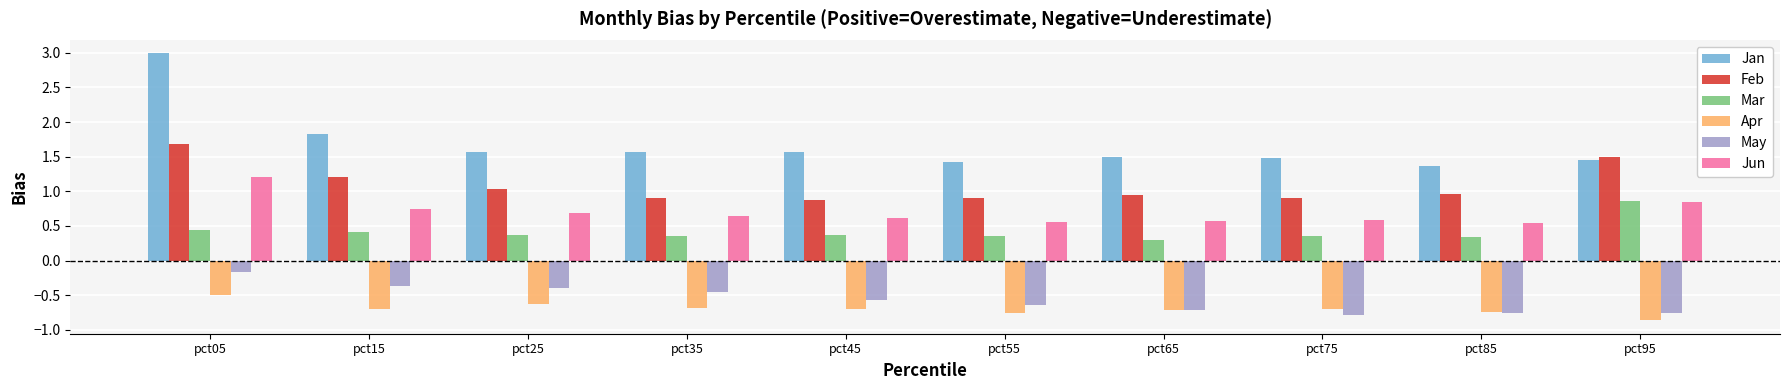

How many groups of bars are there?

10